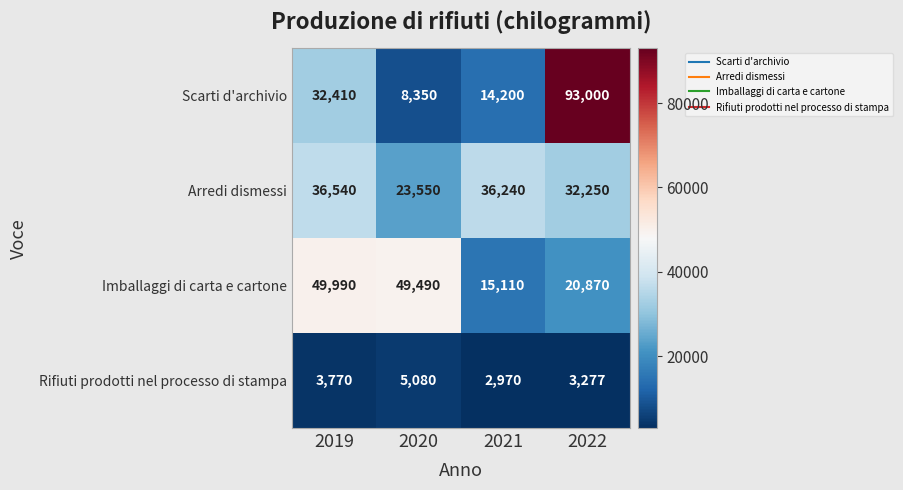

Count the number of categories in the chart.

4